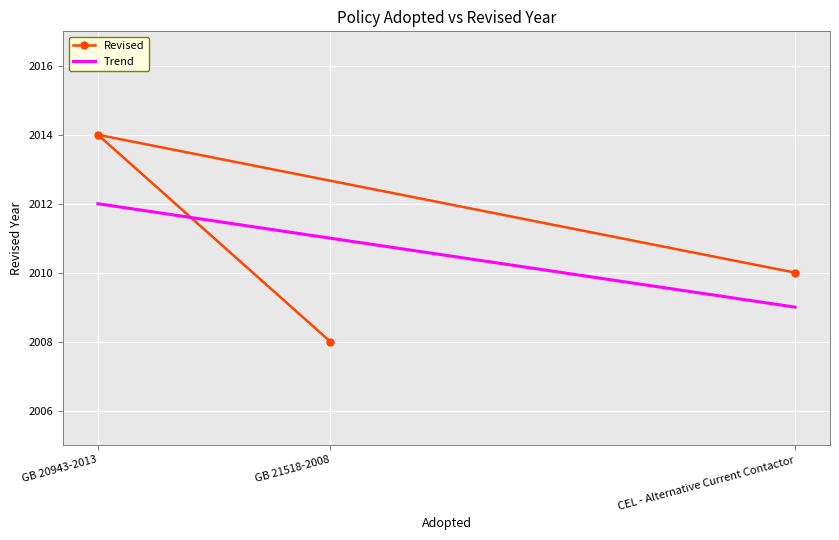

What is the difference between the values at CEL - Alternative Current Contactor and GB 20943-2013?

4